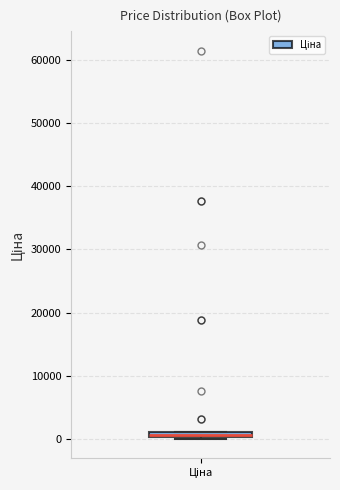

Where is the lower edge of the box for Ціна on the y-axis? The values are not printed on the chart, so give them approximately, as read against the axis.

0